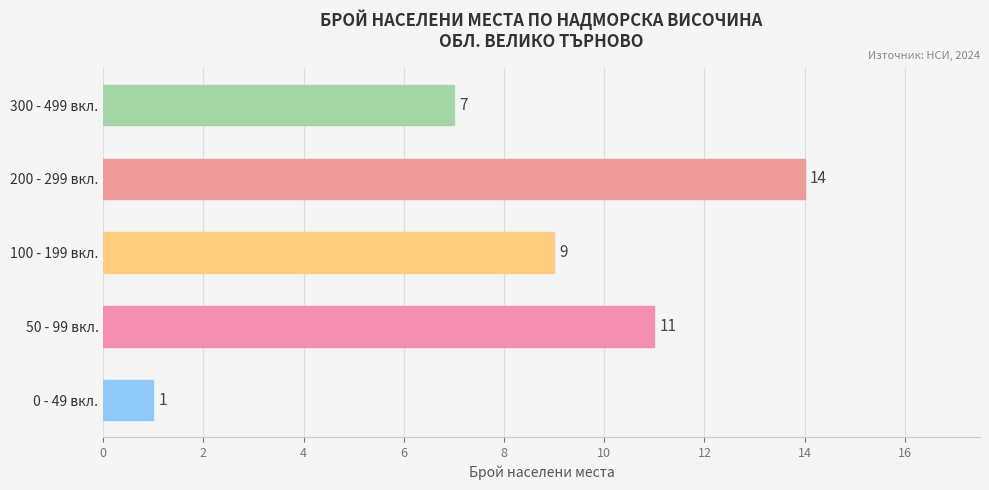

What value does the data have at 100 - 199 вкл., to the nearest 5?

10